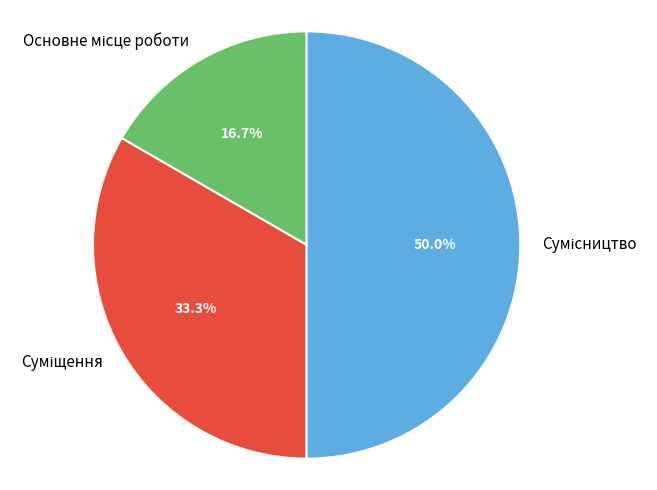

How many slices are in this pie chart?

3